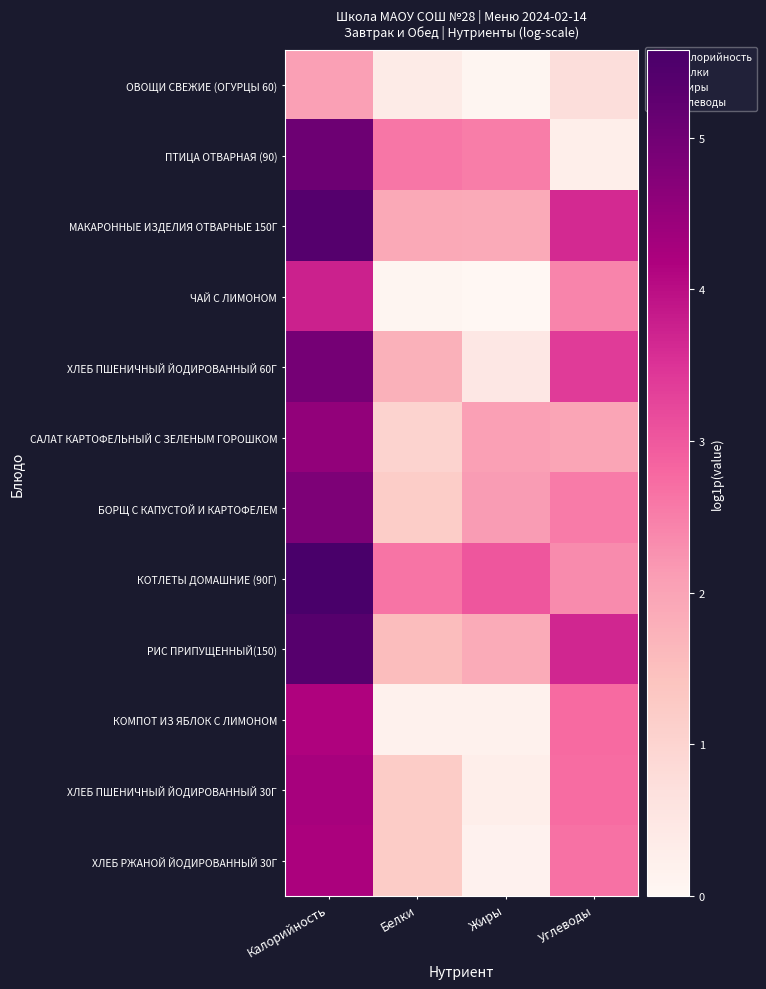

At which category does the chart reach its minimum across all series?

Жиры